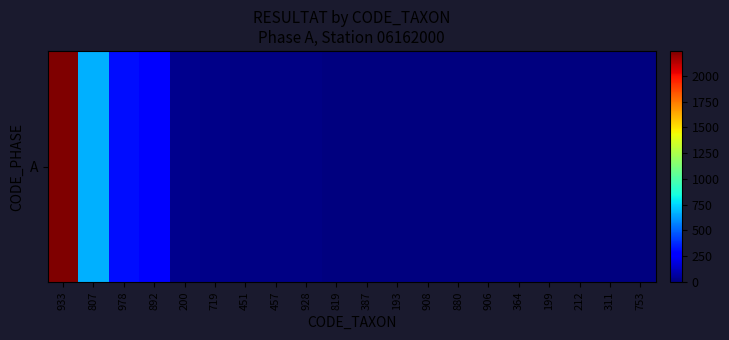

What is the sum of all values?

3621